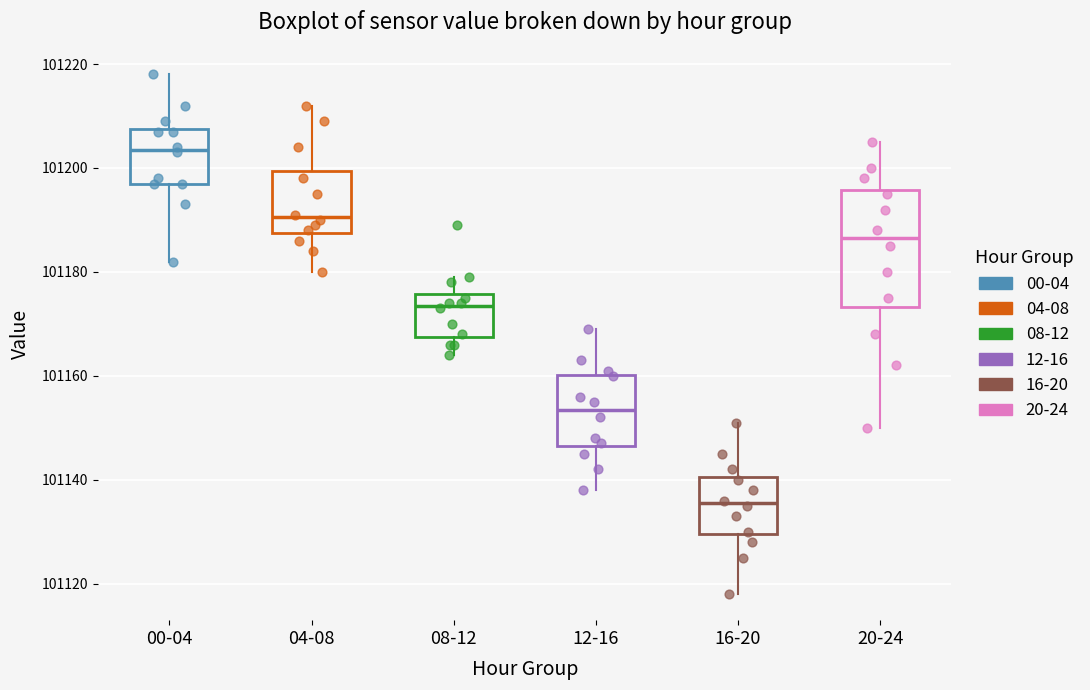

Where does the upper whisker of the box for 20-24 end on the y-axis? The values are not printed on the chart, so give them approximately, as read against the axis.

101206